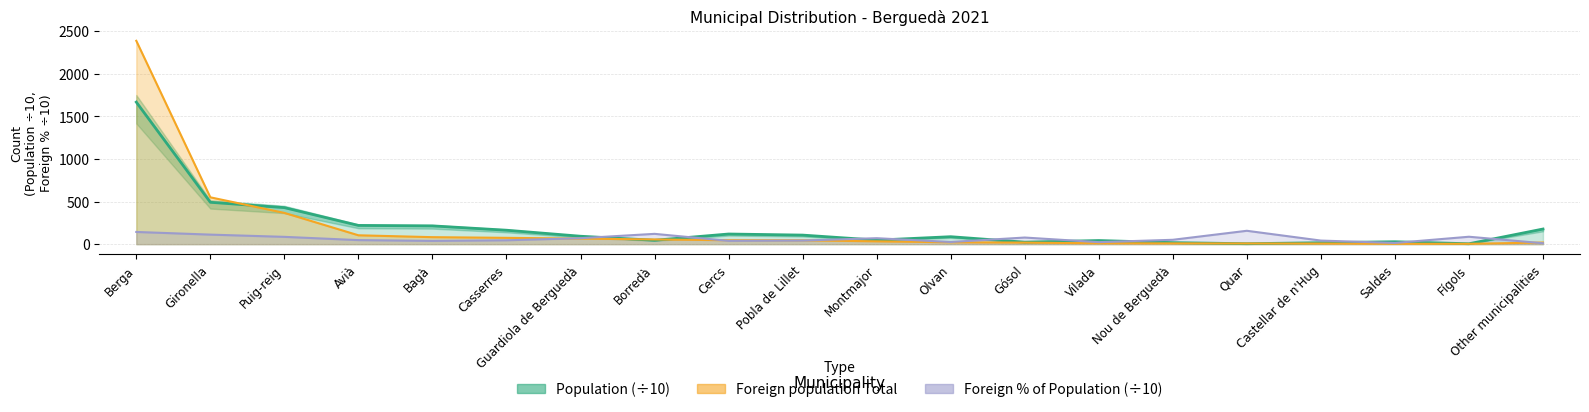

What are all the series names shown in the legend?

Population, Foreign population Total, Foreign pct of Population